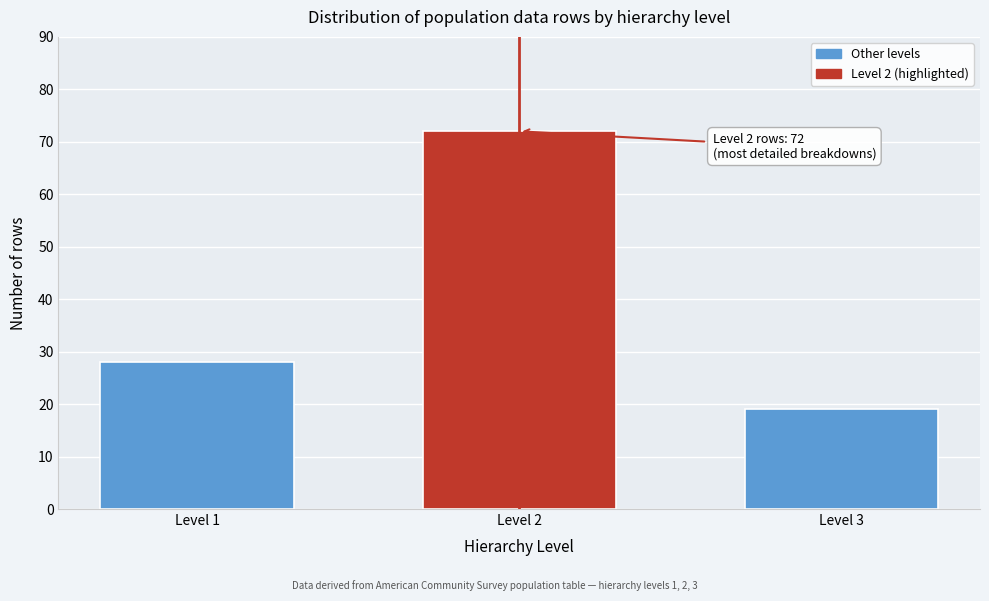

Reading left to right, list all the values displayed in this chart.

Level 1=28	Level 2=72	Level 3=19